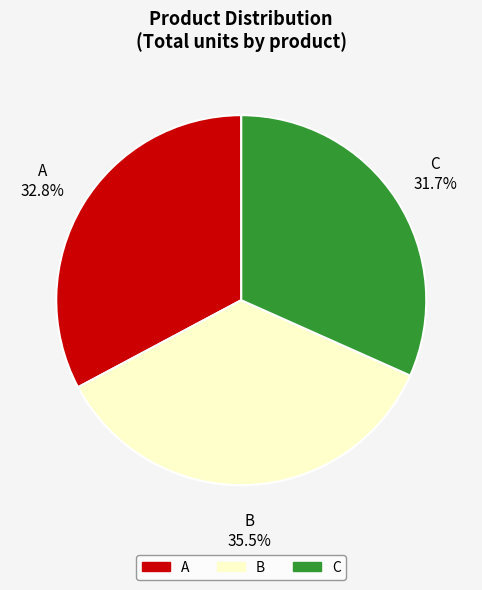

What portion of the pie excludes C?

68.3%